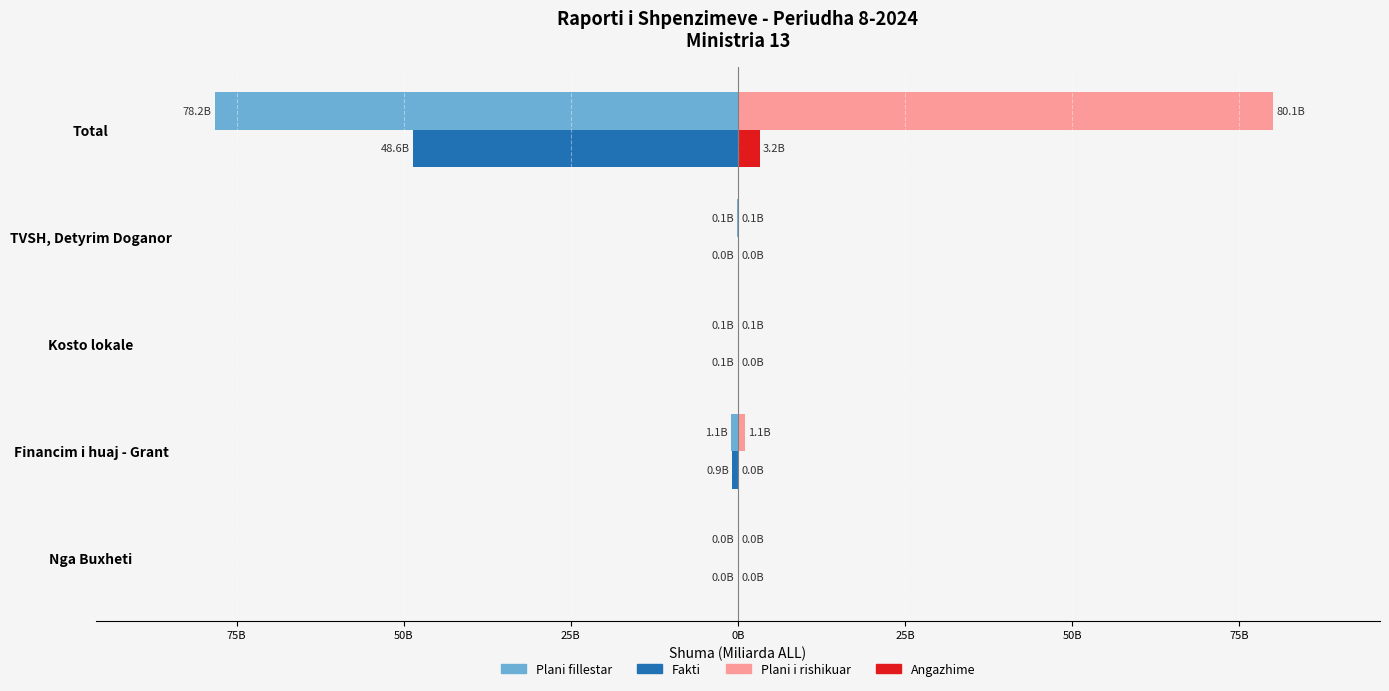

Which series has the largest total across all categories?

Plani i rishikuar